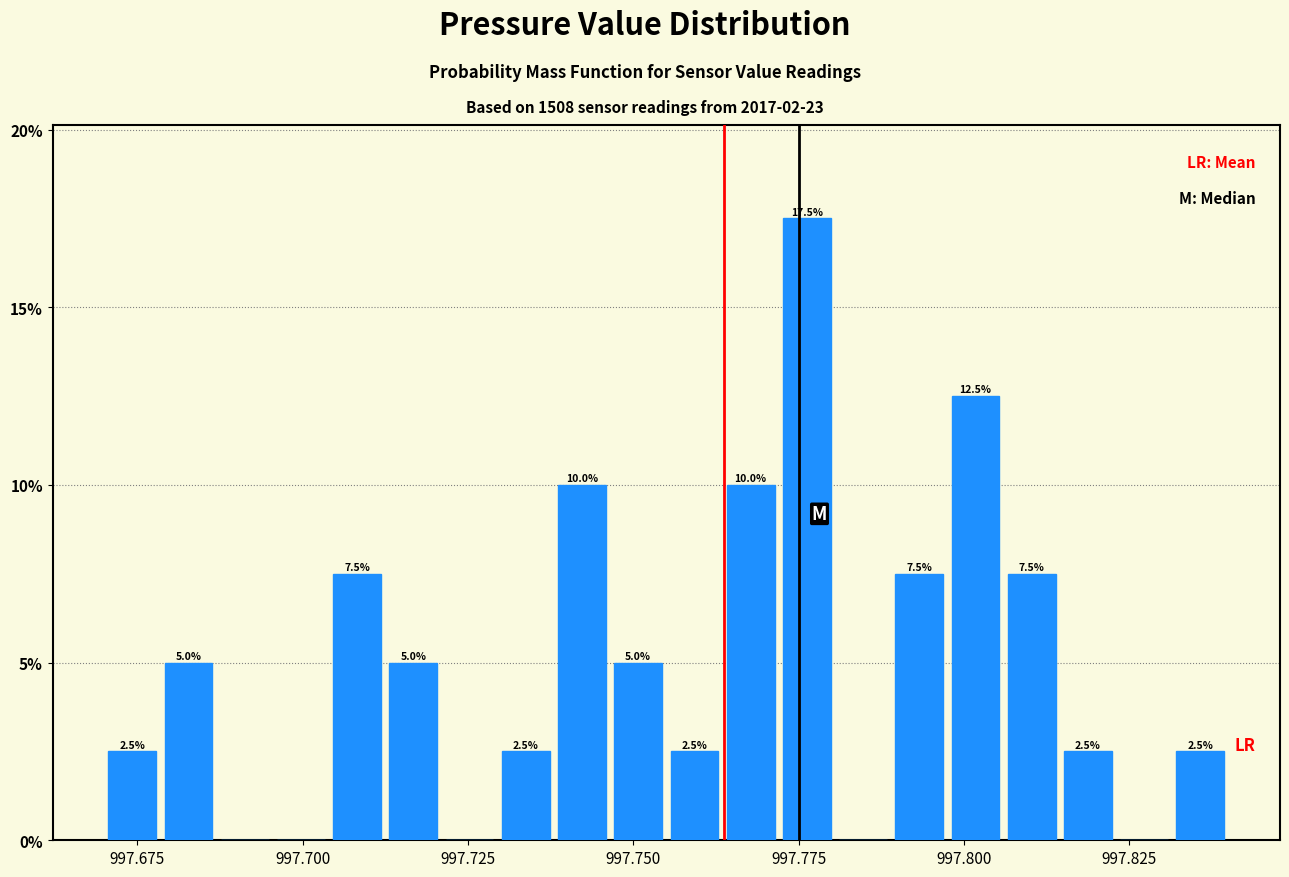

Read against the x-axis, roughly where is the centre of the tallest bar?

997.775